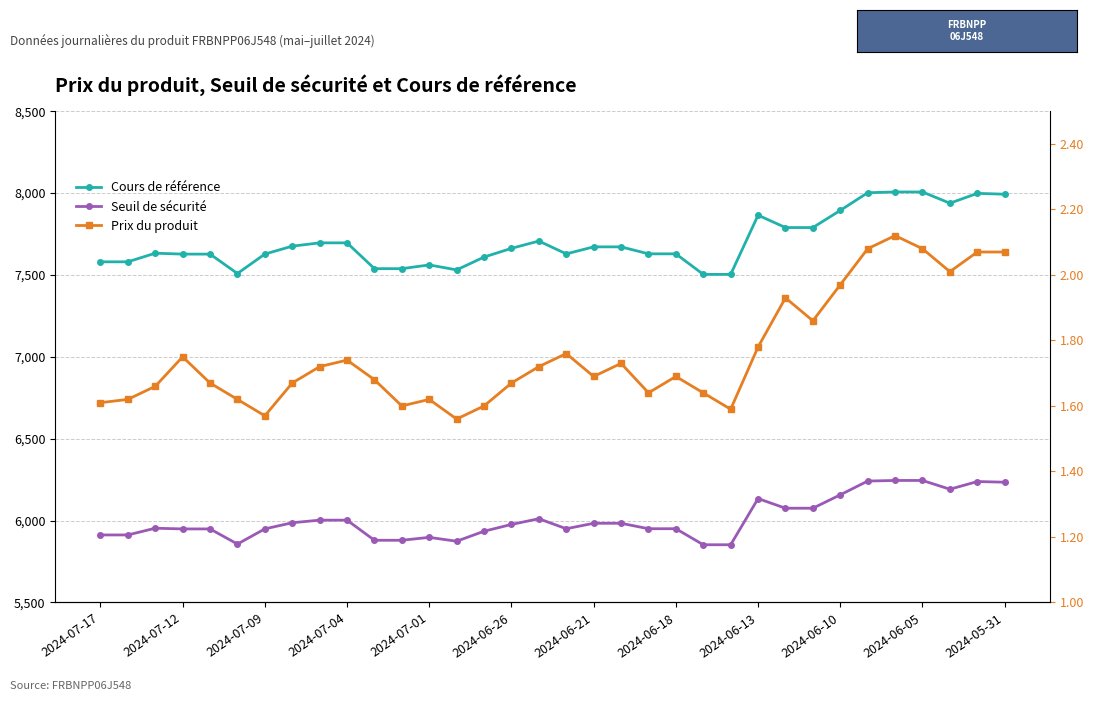

Reading right to left, list all the values displayed in this chart.

Cours de référence: 7992.9	7998.0	7937.9	8006.6	8006.6	8001.8	7894.0	7789.2	7789.2	7864.7	7503.3	7503.3	7628.8	7628.8	7671.3	7671.3	7628.6	7706.9	7662.3	7609.1	7530.7	7561.1	7538.3	7538.3	7695.8	7695.8	7675.6	7627.4	7508.7	7627.1	7627.1	7632.7	7580.0	7580.0
Seuil de sécurité: 6234.4	6238.5	6191.6	6245.1	6245.1	6241.4	6157.3	6075.6	6075.6	6134.5	5852.6	5852.6	5950.5	5950.5	5983.6	5983.6	5950.3	6011.4	5976.6	5935.1	5874.0	5897.7	5879.9	5879.9	6002.7	6002.7	5987.0	5949.4	5856.8	5949.2	5949.2	5953.5	5912.4	5912.4
Prix du produit: 2.1	2.1	2.0	2.1	2.1	2.1	2.0	1.9	1.9	1.8	1.6	1.6	1.7	1.6	1.7	1.7	1.8	1.7	1.7	1.6	1.6	1.6	1.6	1.7	1.7	1.7	1.7	1.6	1.6	1.7	1.8	1.7	1.6	1.6